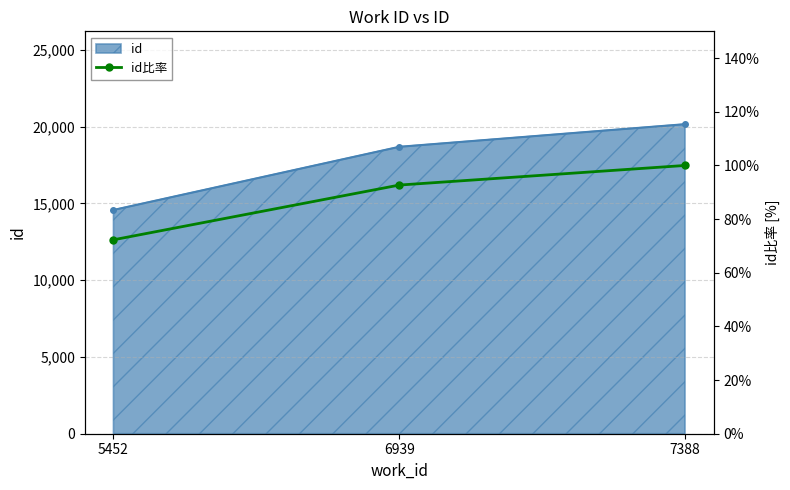

True or false: the data shows 159.1 at 7388.

False